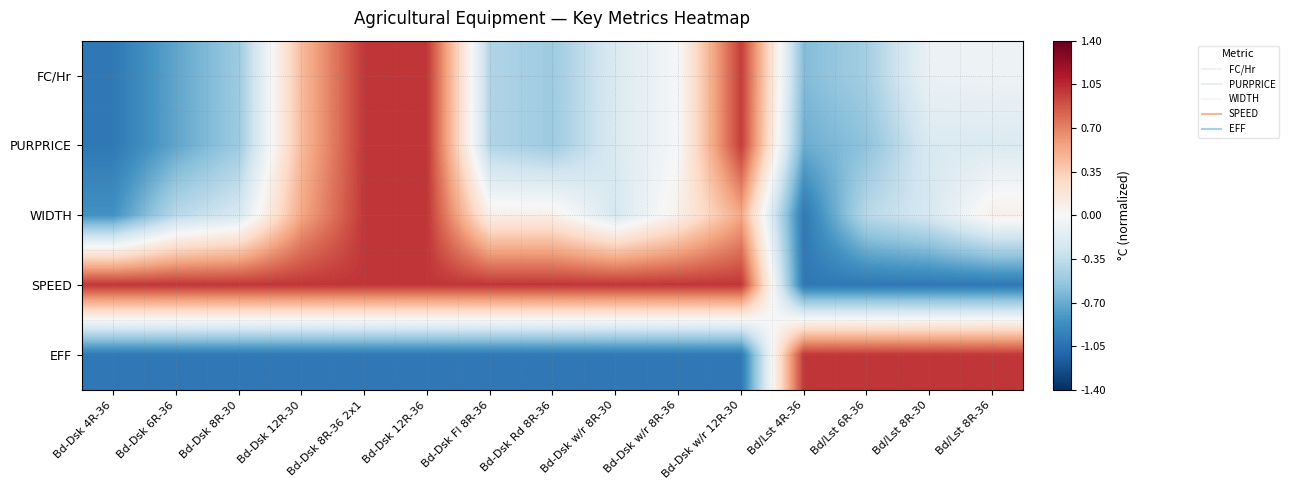

Which series has the largest total across all categories?

SPEED